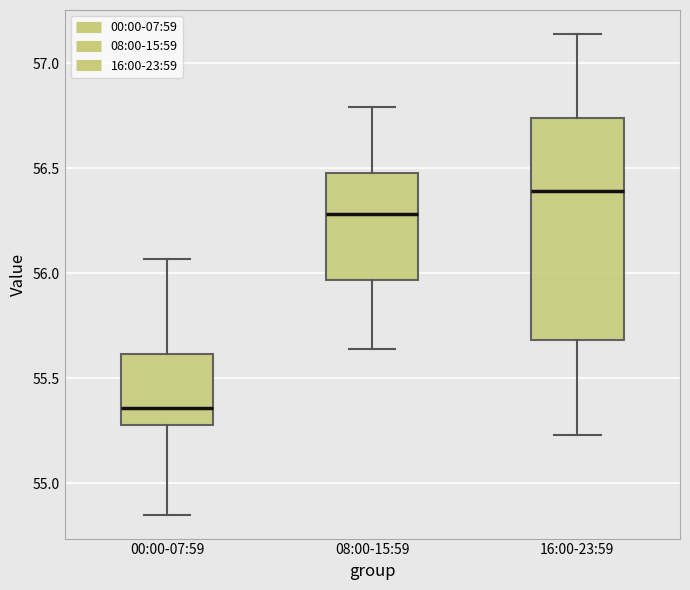

Which box is the tallest, from its lower edge to its upper edge?

16:00-23:59